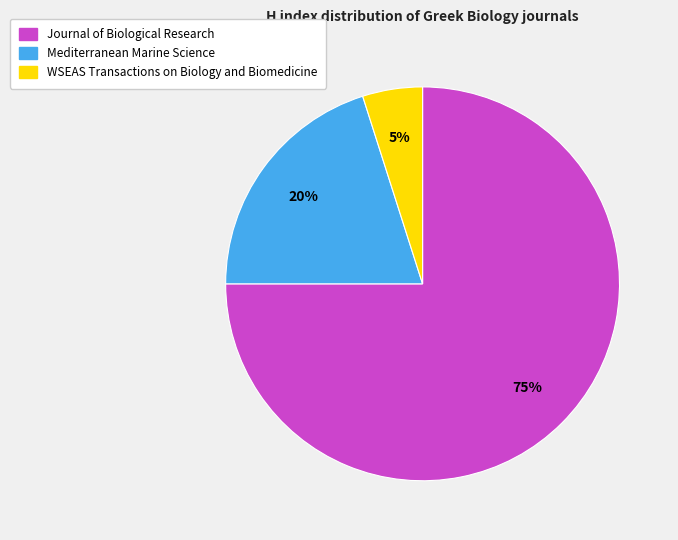

To the nearest percent, what percentage of the pie is WSEAS Transactions on Biology and Biomedicine?

5%